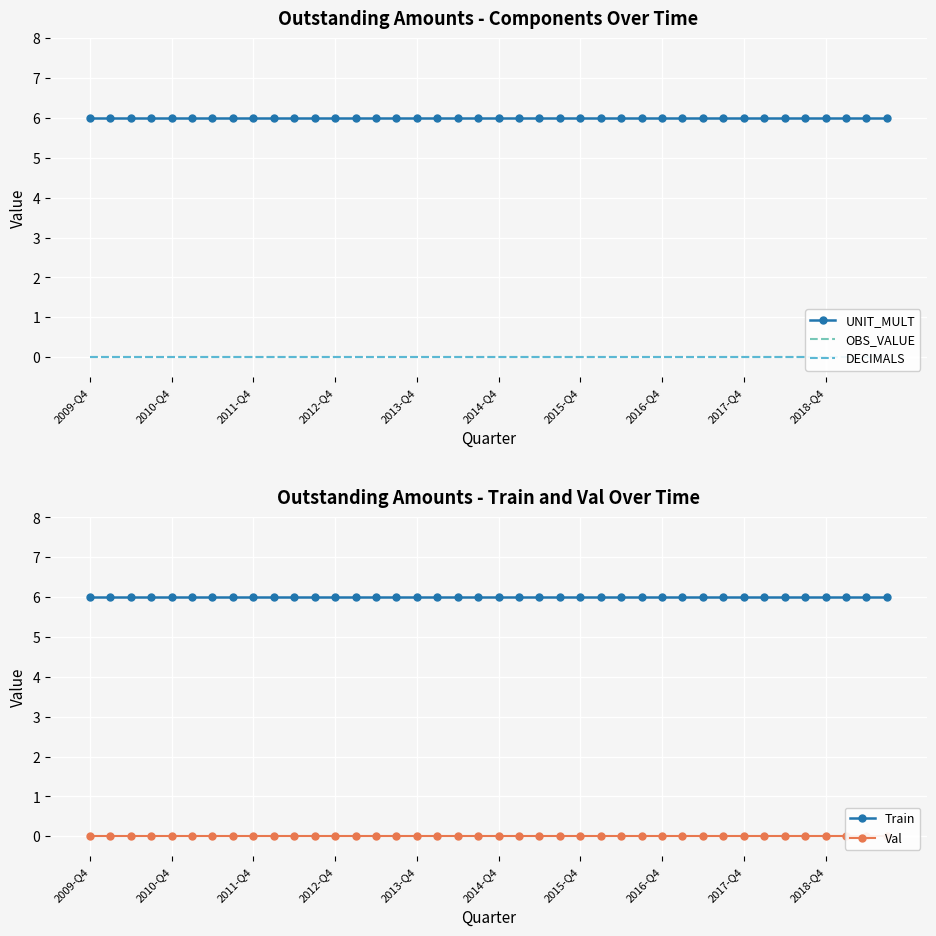

How many data points does each series have?

40